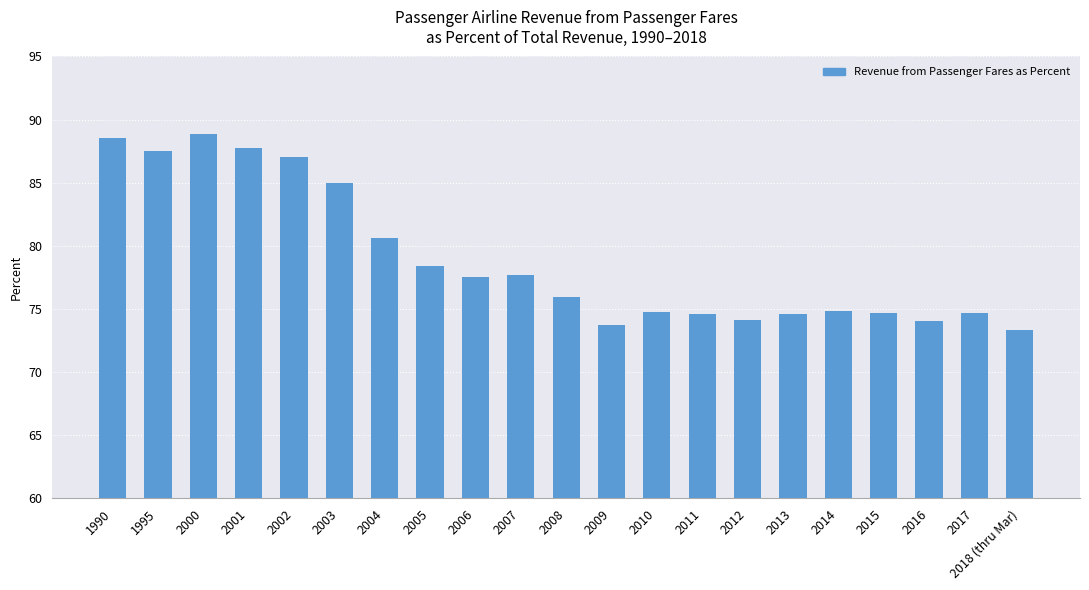

The chart shows a value of 142.1 at 2004. True or false?

False